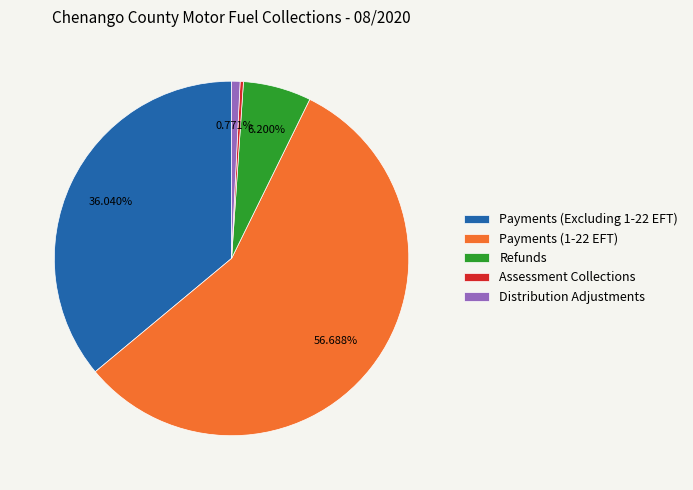

What portion of the pie excludes Payments (1-22 EFT)?

43.3%